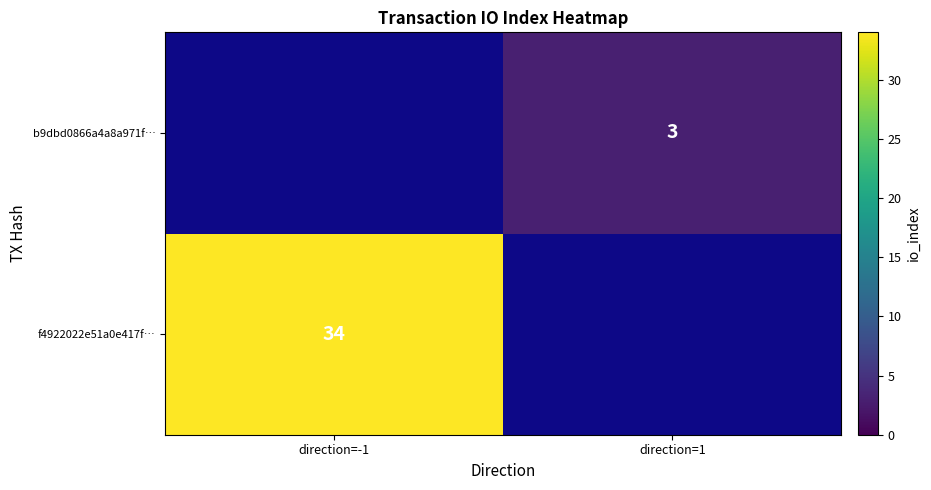

The b9dbd0866a4a8a971f… series shows 1 at direction=1. True or false?

False